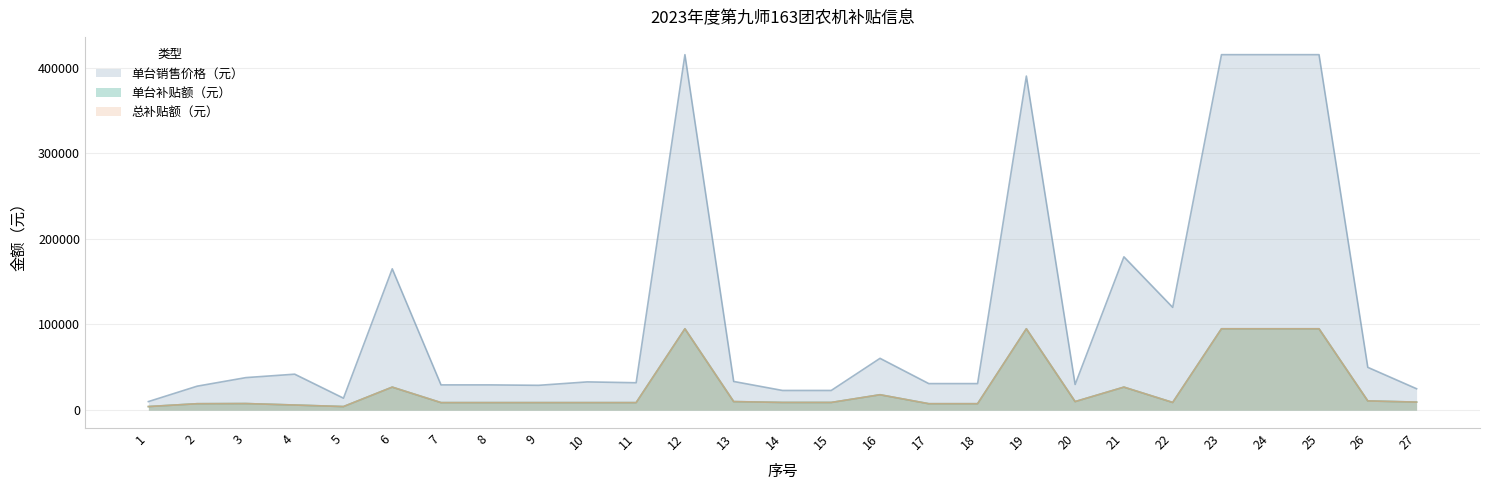

What is the sum of all 单台补贴额（元） values?

702660